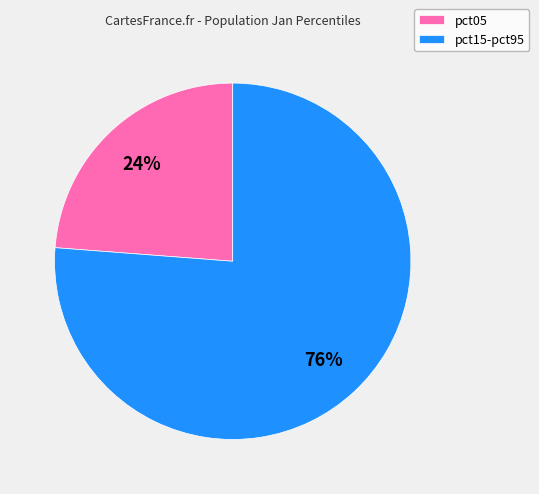

Combined, do pct15-pct95 and pct05 account for over 50%?

Yes